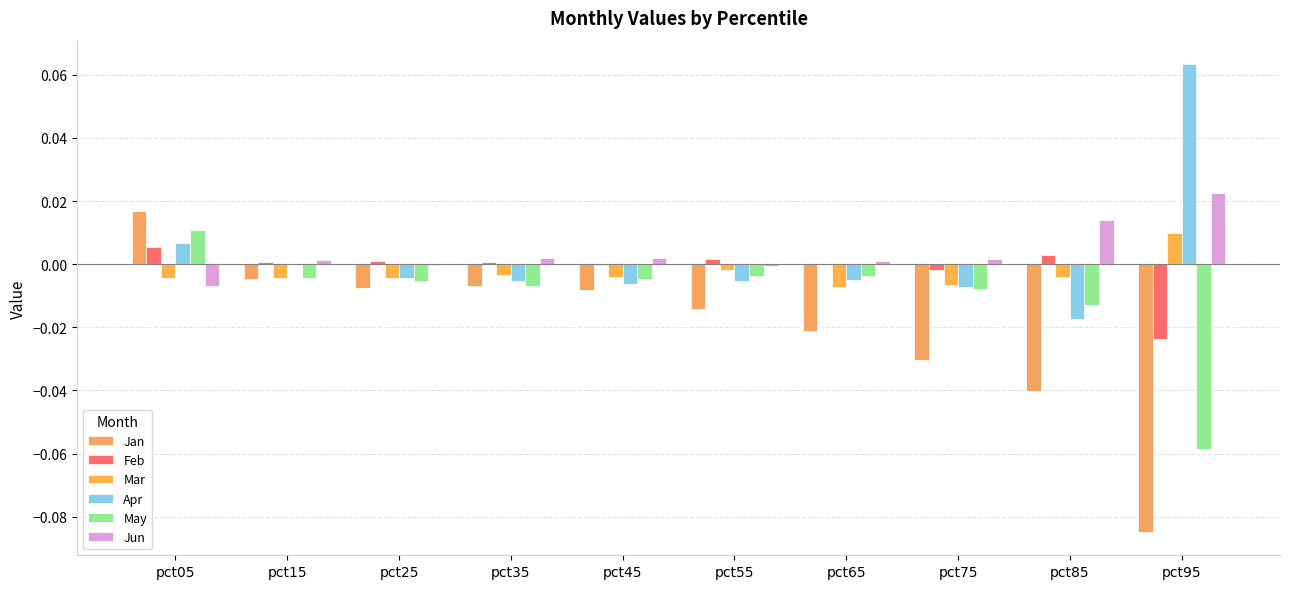

What are all the series names shown in the legend?

Jan, Feb, Mar, Apr, May, Jun